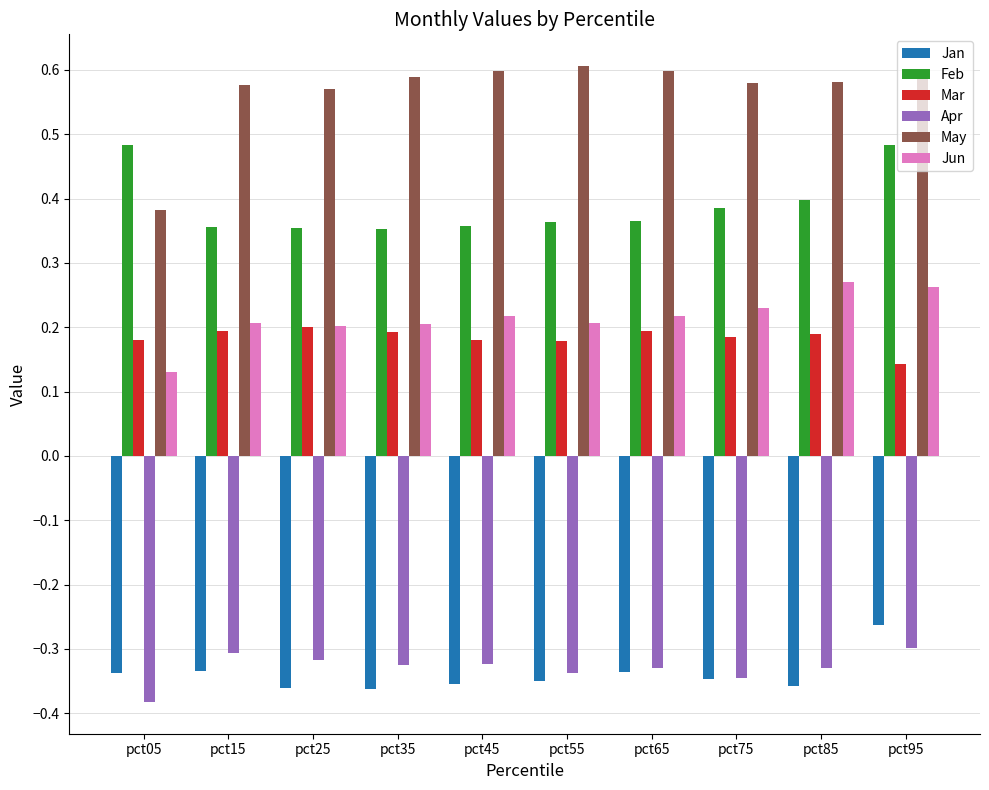

What is the spread (max minus min) of values at pct15?

0.9